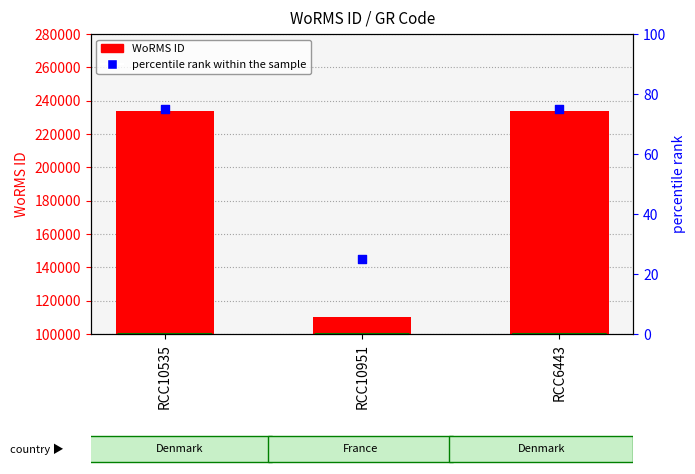

Which series contains the highest Y value?

WoRMS ID